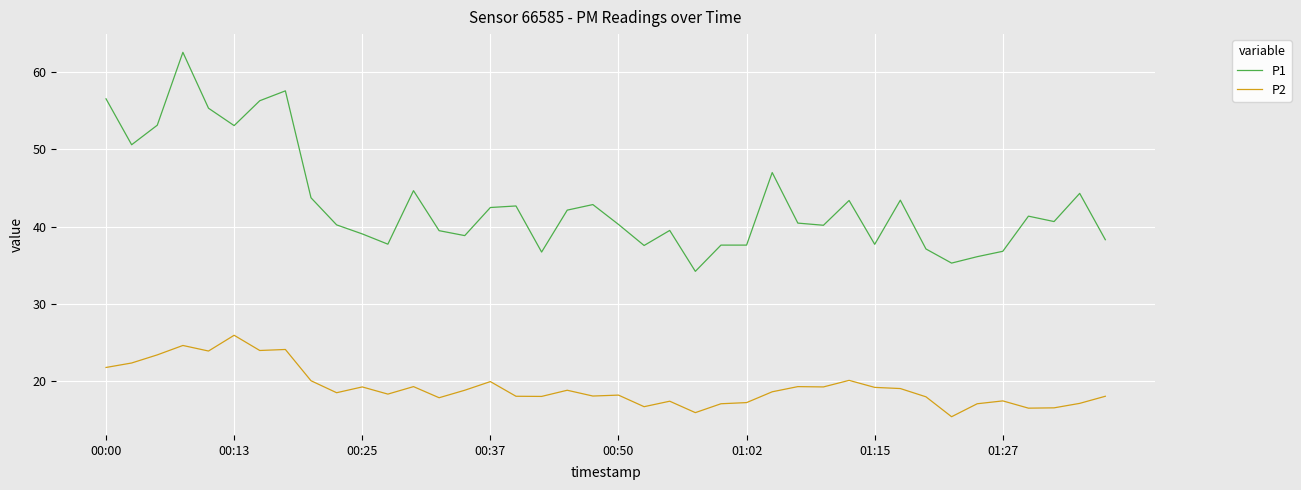

Which series has the largest total across all categories?

P1